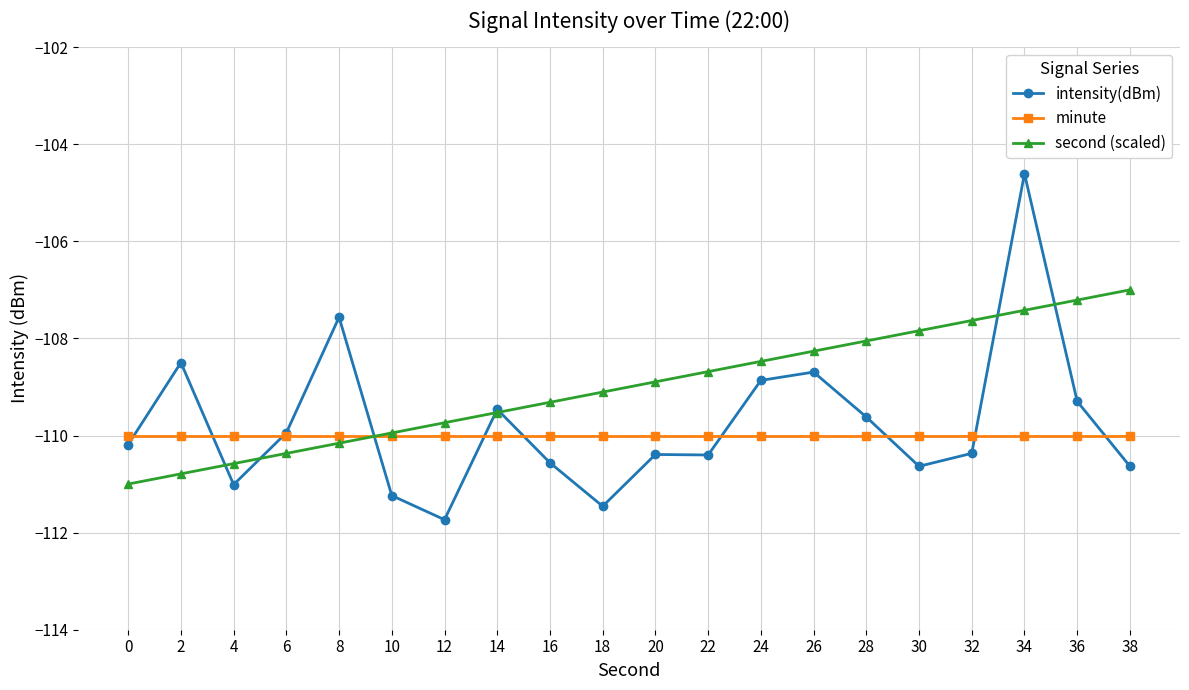

How many times do second (scaled) and minute cross each other?

1